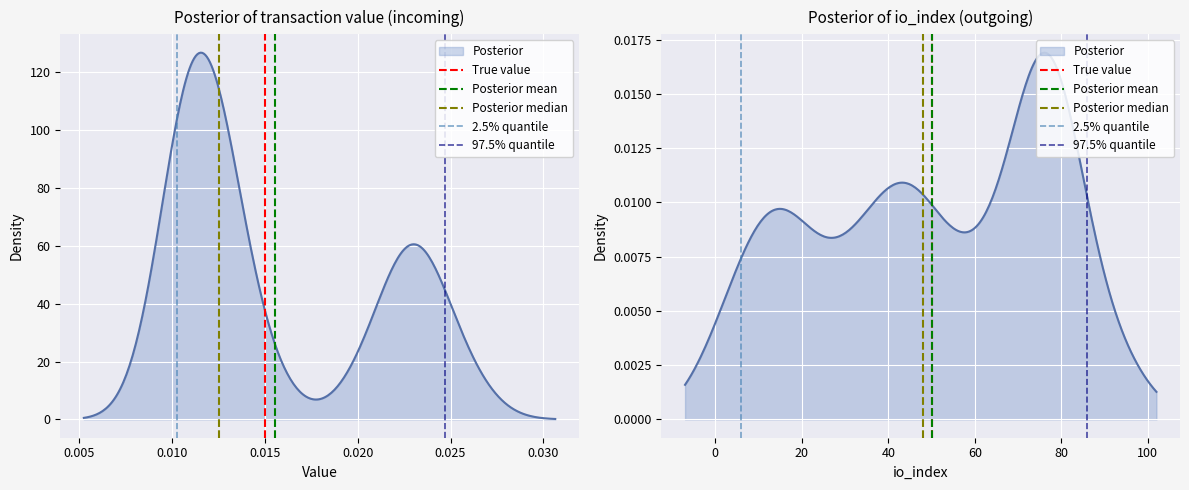

How many values in Posterior median are above zero?

1